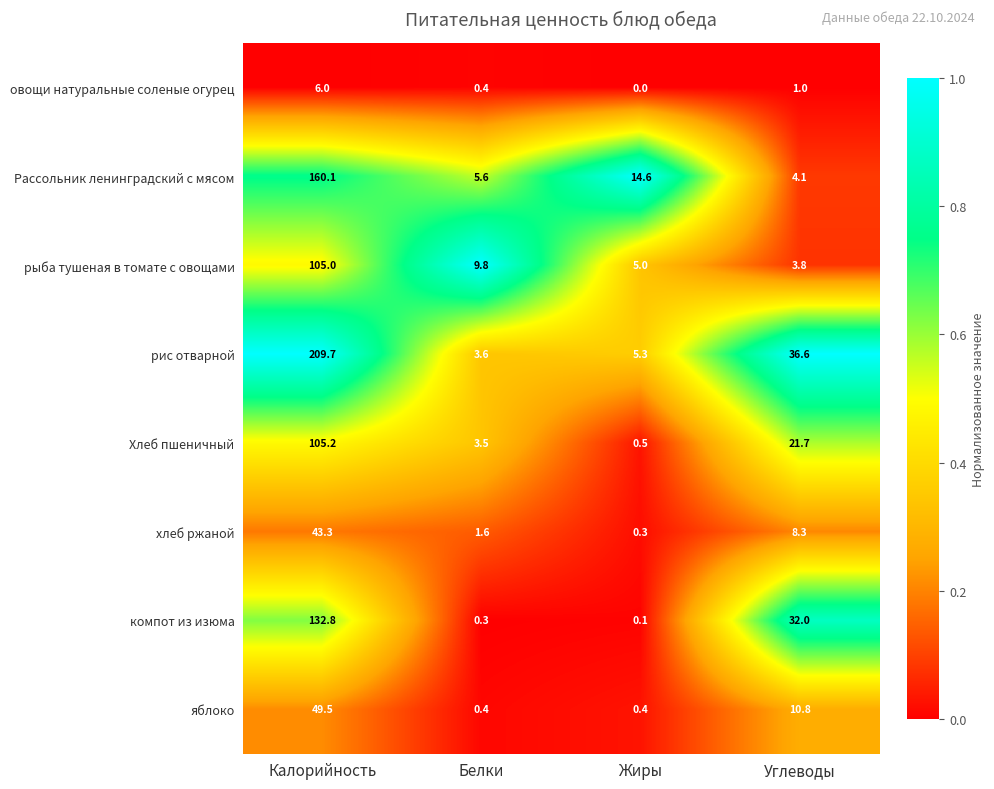

At which category does the chart reach its minimum across all series?

Жиры